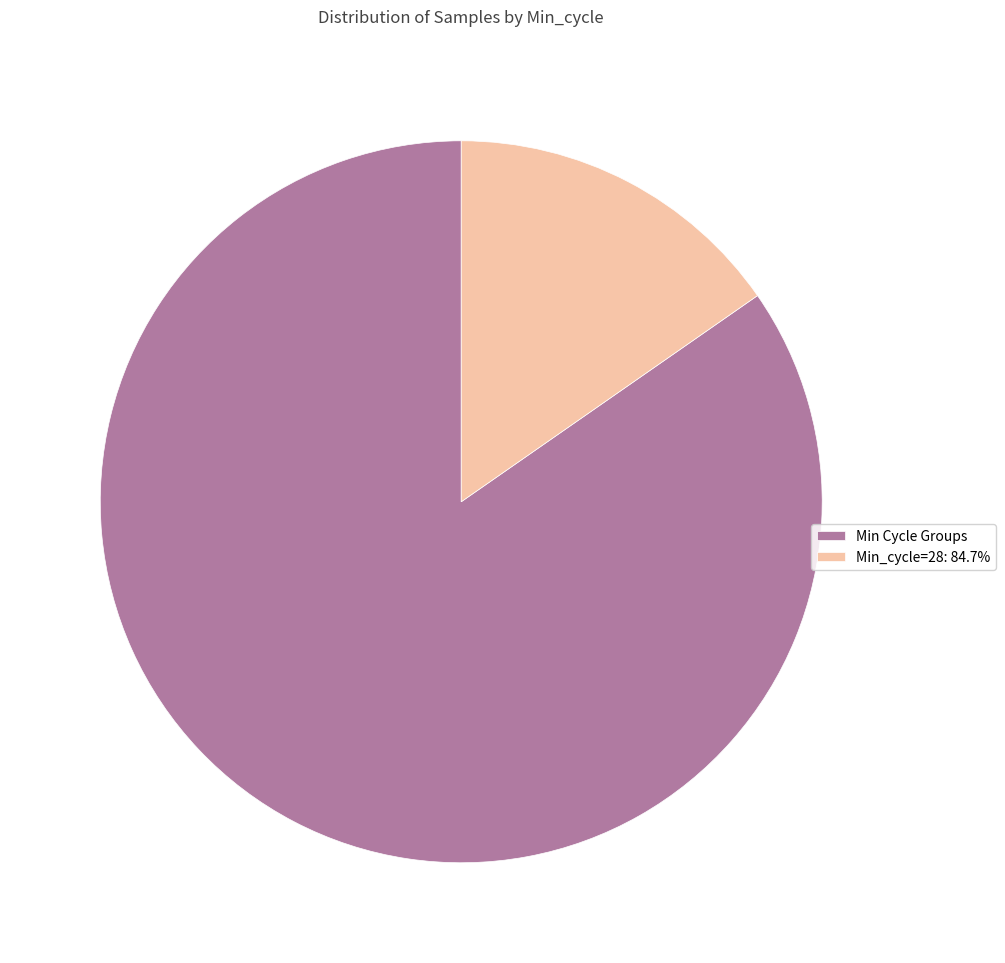

Is Min_cycle=28: 84.7% the majority of the pie?

No